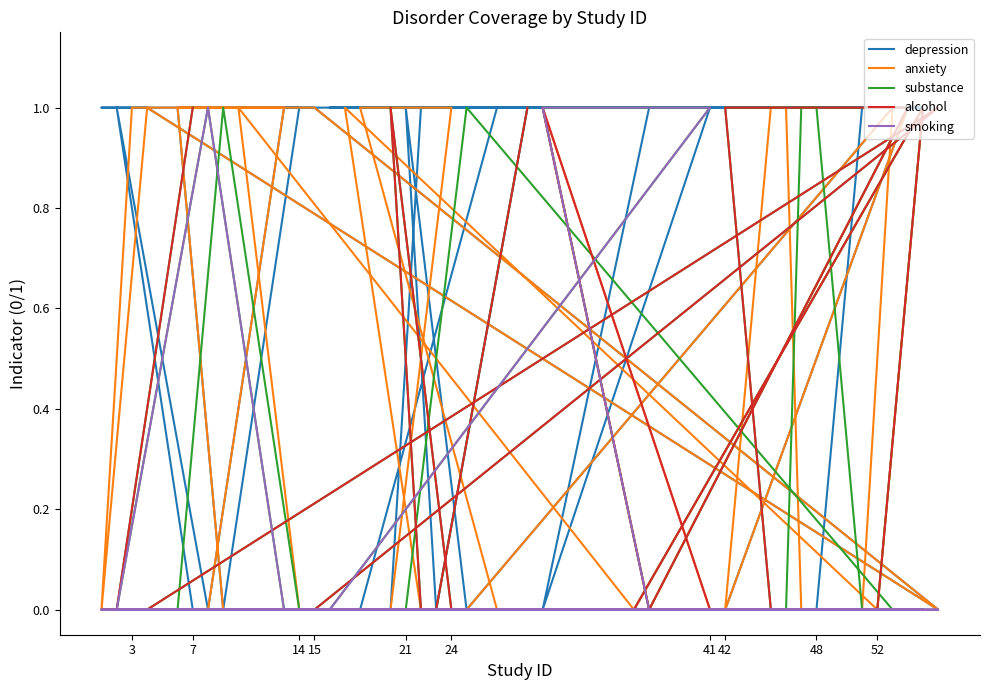

What is the sum of all substance values?

14